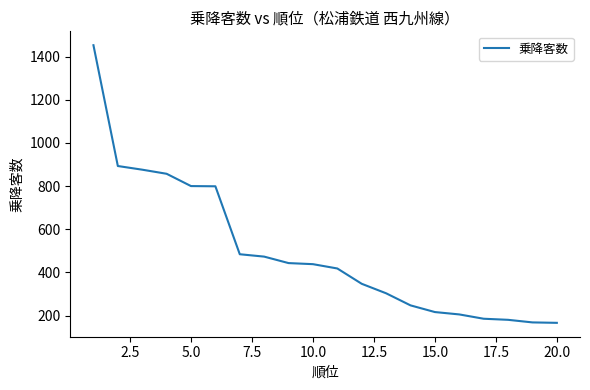

What is the minimum value shown in the chart?

166